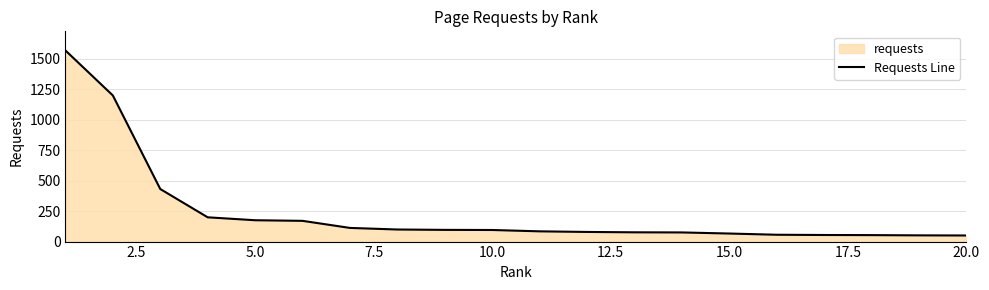

True or false: the data has more than 2 interior local peaks.

False